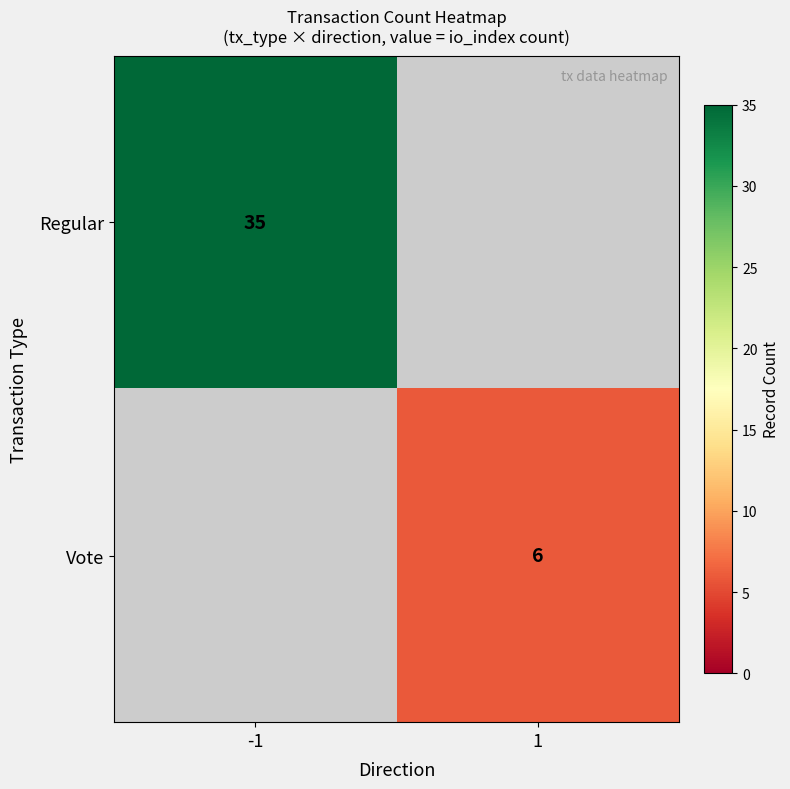

Is it true that Vote equals 6 at 1?

True